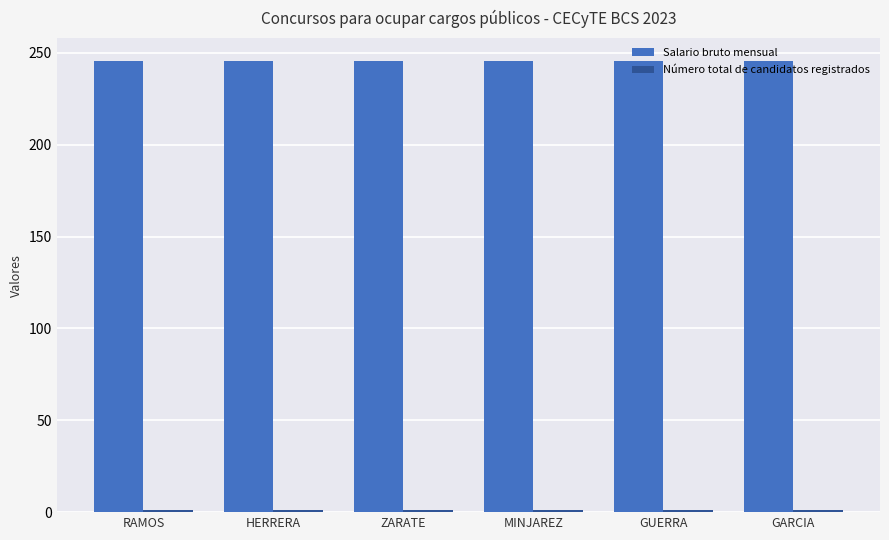

What is the average value of the Salario bruto mensual series?

245.7